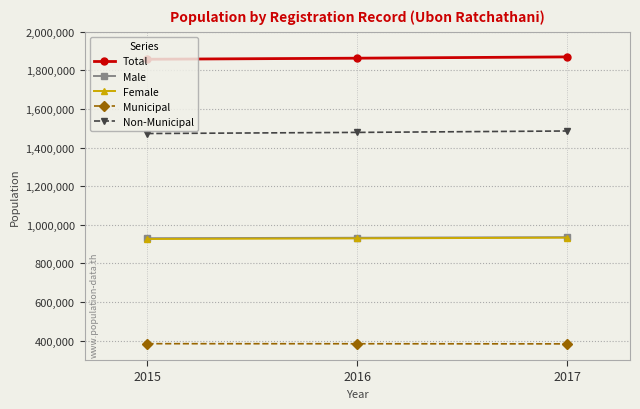

What is the value of the Total point at the 3rd from the left?

1869633